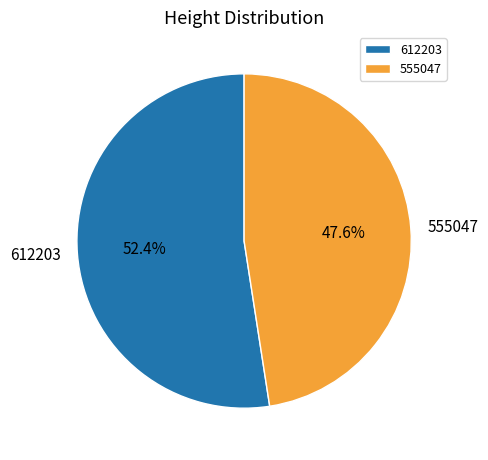

Is the sum of 612203 and 555047 greater than half?

Yes